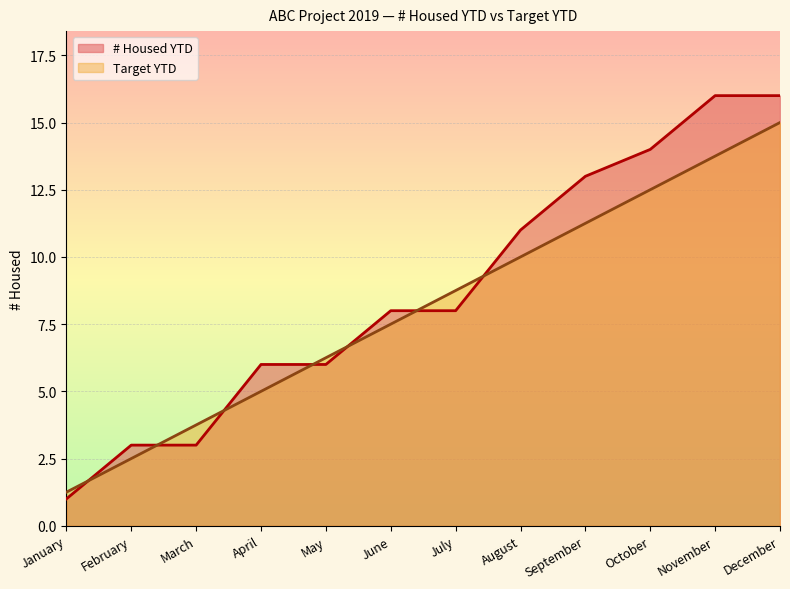

Rank the categories by # Housed YTD value from highest to lowest.

November, December, October, September, August, June, July, April, May, February, March, January